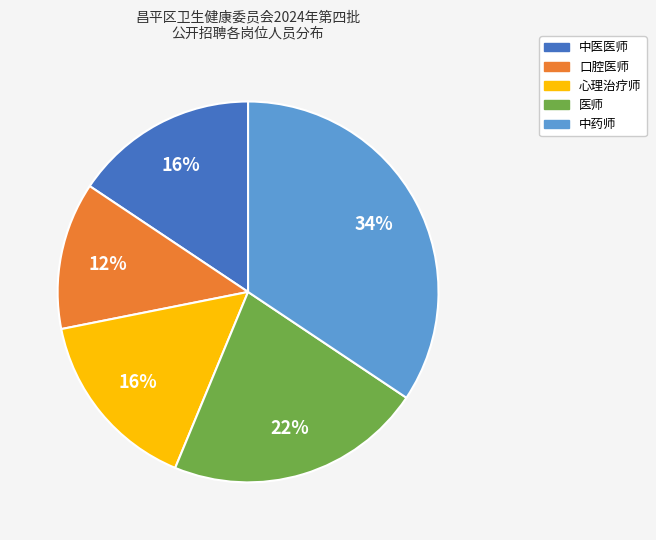

To the nearest percent, what is the average slice percentage?

20%